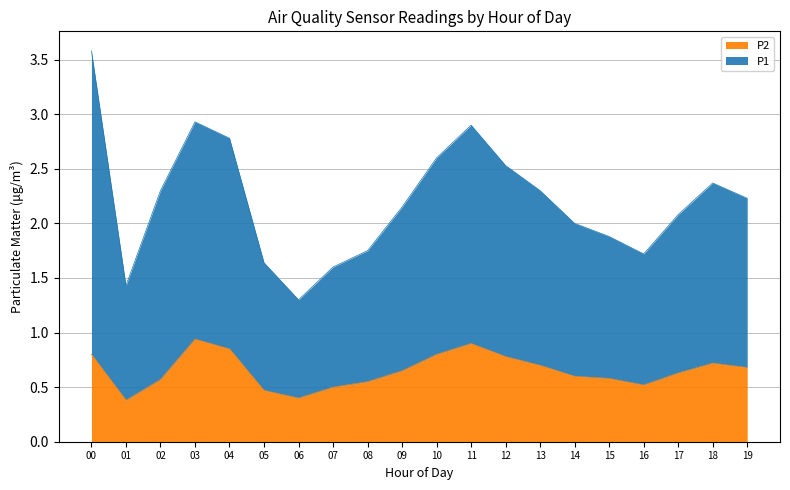

Is it true that P2 equals 0.8 at 12?

True